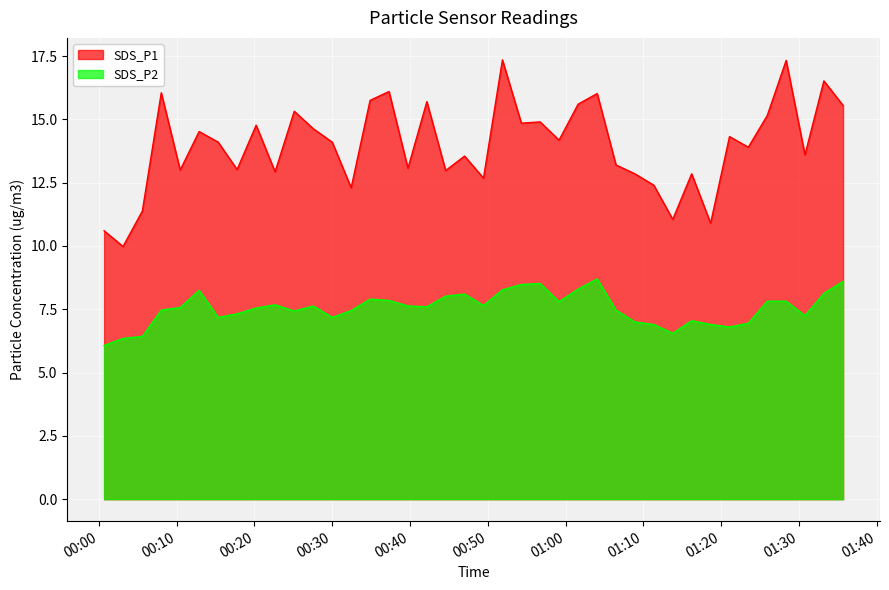

What is the difference between the maximum and minimum values in the SDS_P2 series?

2.6